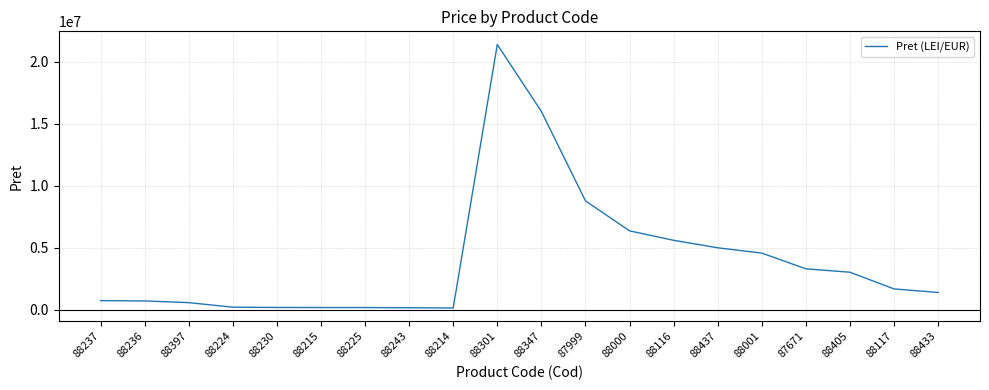

Approximately how many times larger is the value at 88236 compared to 87999?

0.1